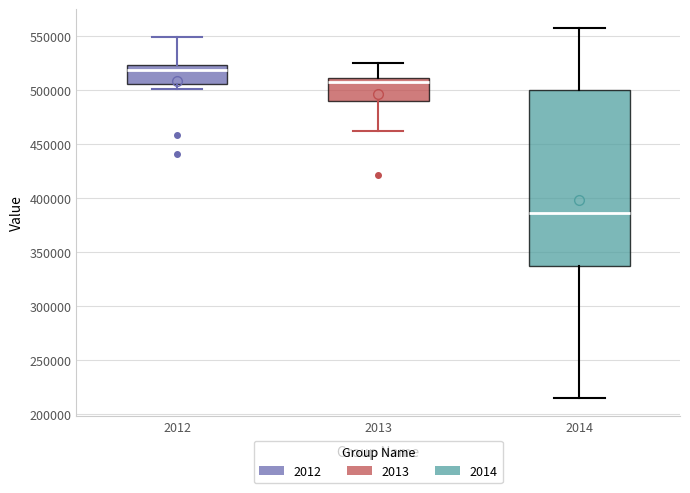

Reading left to right, read every box against the y-axis: the position of its median line, the range the box covers, and the ends of its whiskers. The values are not printed on the chart, so give them approximately, as read against the axis.

2012: median 520000, box 505000 to 525000, whiskers 500000 to 550000
2013: median 510000 (just below the box's upper edge), box 490000 to 510000, whiskers 460000 to 525000
2014: median 385000, box 335000 to 500000, whiskers 215000 to 560000